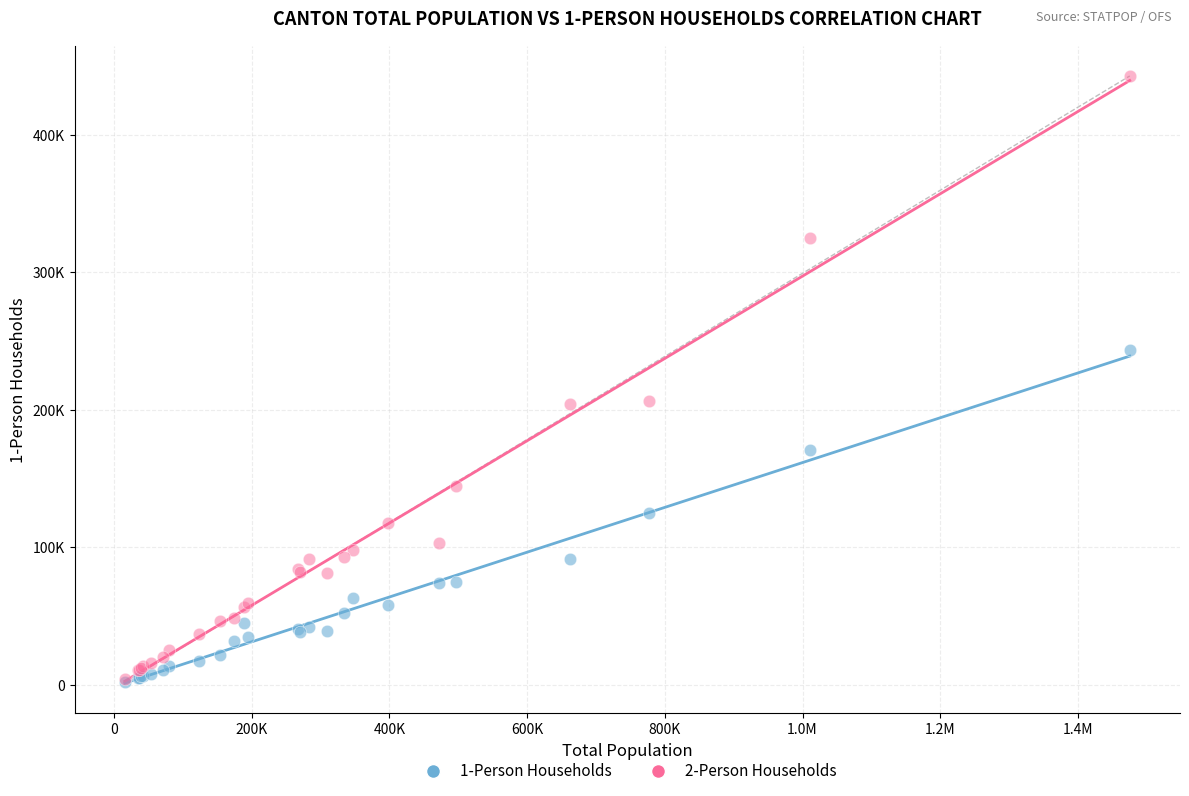

Which series has the widest spread of Y values?

2-Person Households